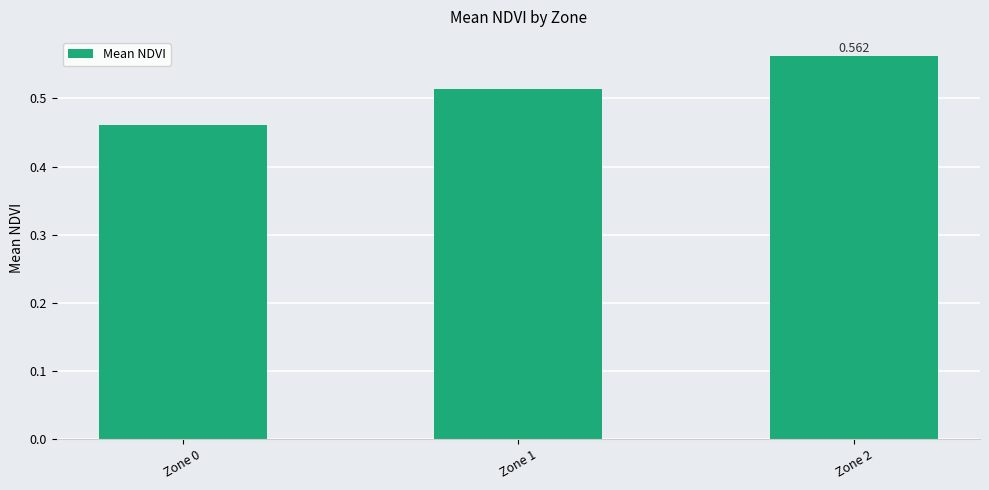

Between Zone 1 and Zone 2, which is larger?

Zone 2